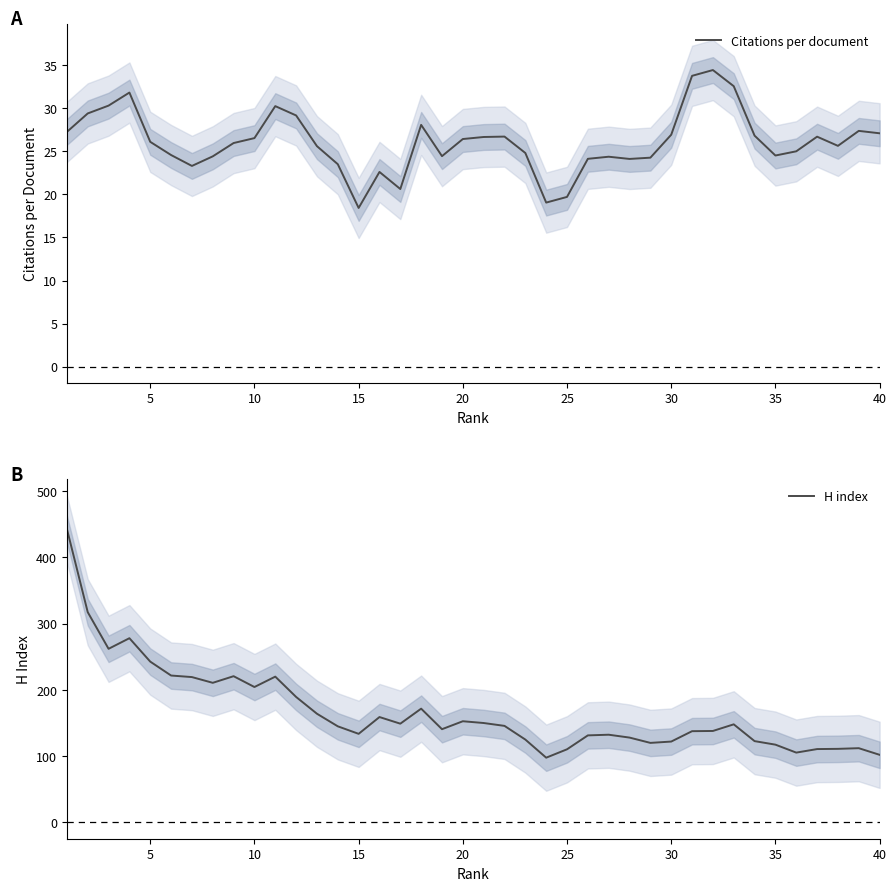

List the series in order of their peak value, lowest first.

Citations per document, H index